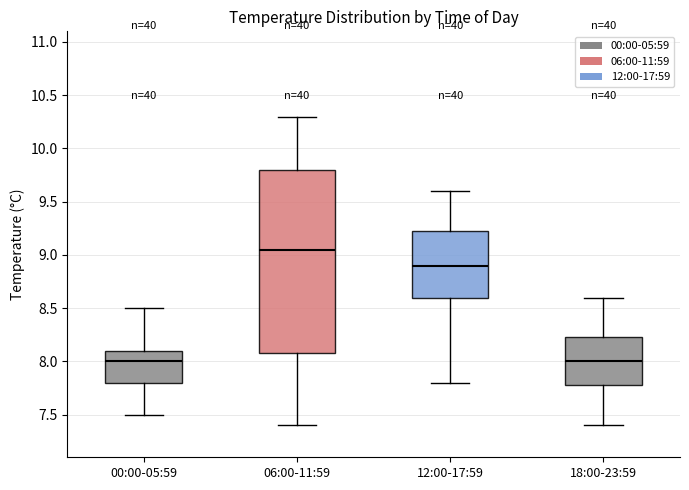

Reading left to right, transcribe this box plot: for each box, give where its median line is, the range the box spans, and where its two whiskers end, as read against the y-axis. The values are not printed on the chart, so give them approximately, as read against the axis.

00:00-05:59: median 8.00, box 7.80 to 8.10, whiskers 7.50 to 8.50
06:00-11:59: median 9.05, box 8.10 to 9.80, whiskers 7.40 to 10.30
12:00-17:59: median 8.90, box 8.60 to 9.25, whiskers 7.80 to 9.60
18:00-23:59: median 8.00, box 7.80 to 8.25, whiskers 7.40 to 8.60